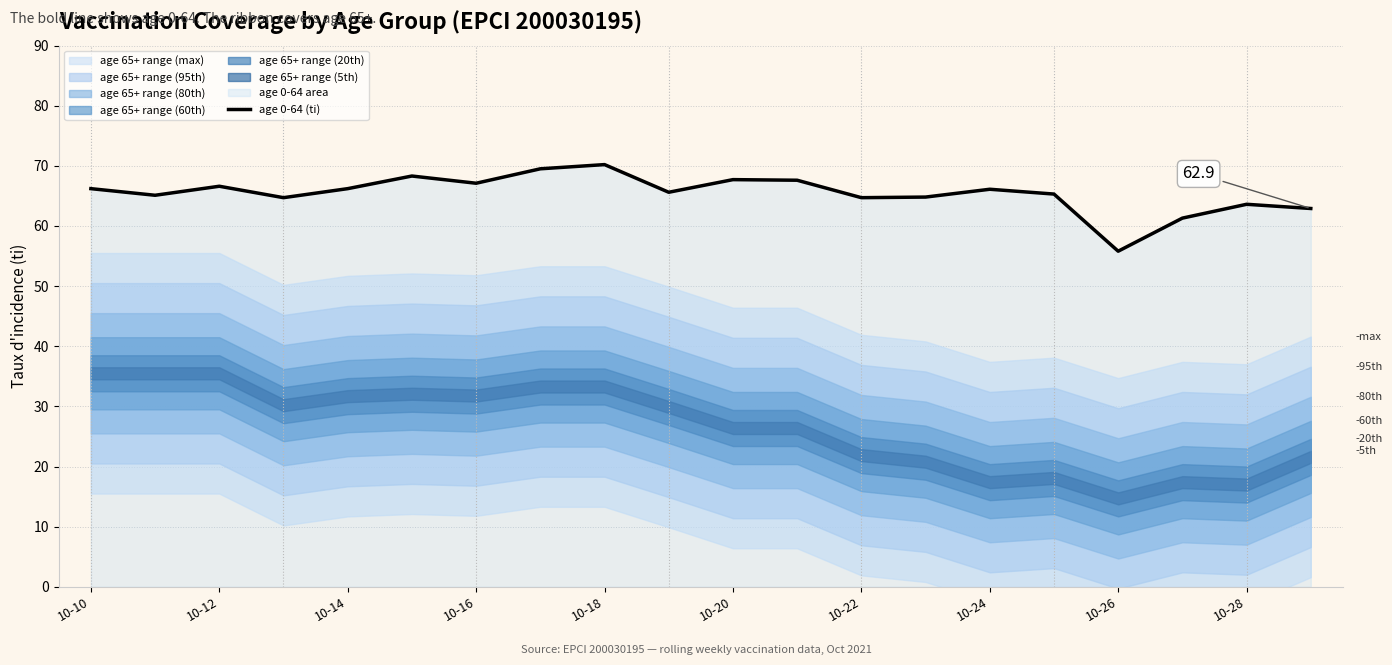

The value of age 0-64 (ti) at 10-20 is 67.7. True or false?

True